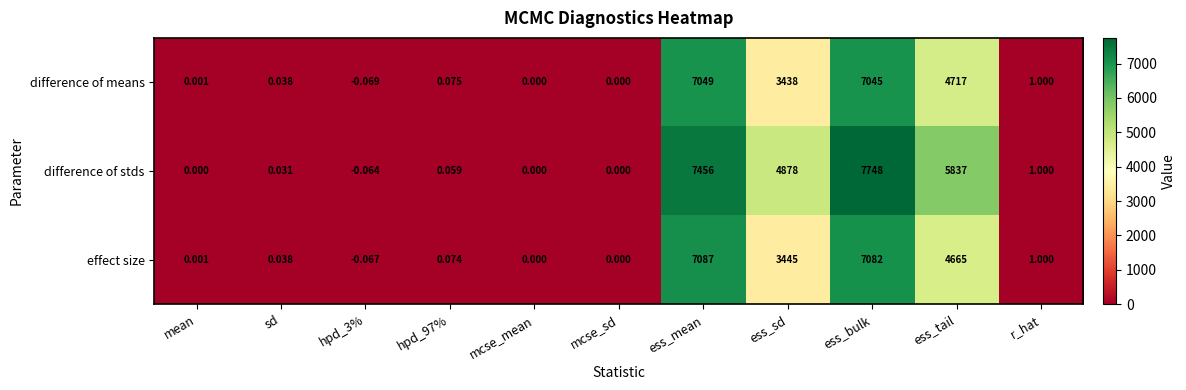

Is the value of difference of stds at r_hat greater than the value of effect size at mean?

Yes